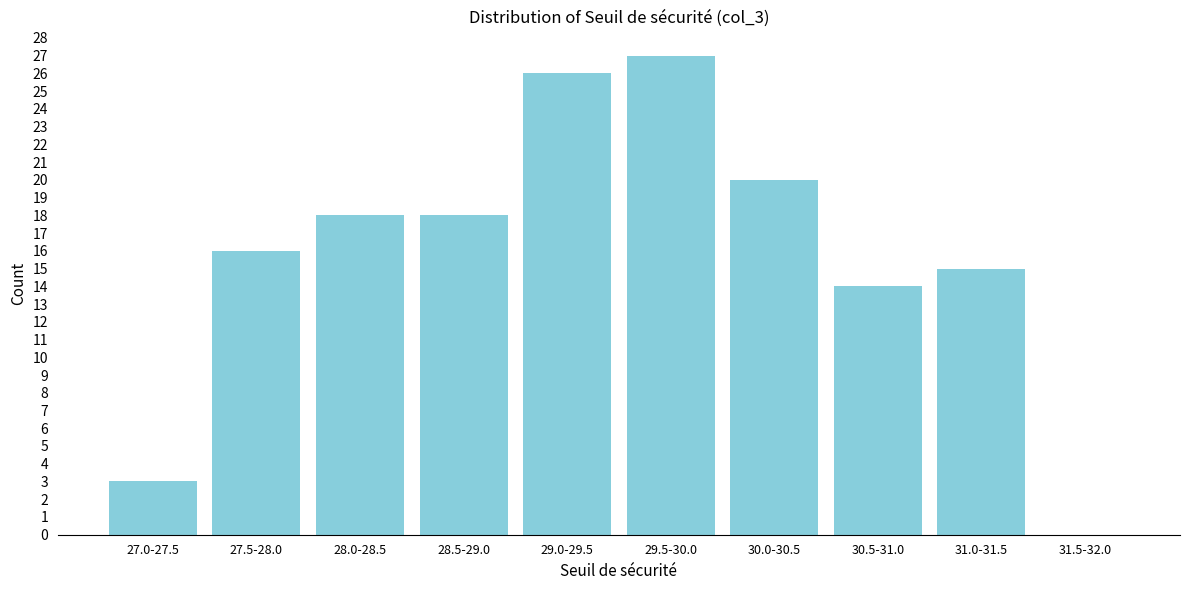

Reading left to right, list all the values displayed in this chart.

27.0-27.5=3	27.5-28.0=16	28.0-28.5=18	28.5-29.0=18	29.0-29.5=26	29.5-30.0=27	30.0-30.5=20	30.5-31.0=14	31.0-31.5=15	31.5-32.0=0